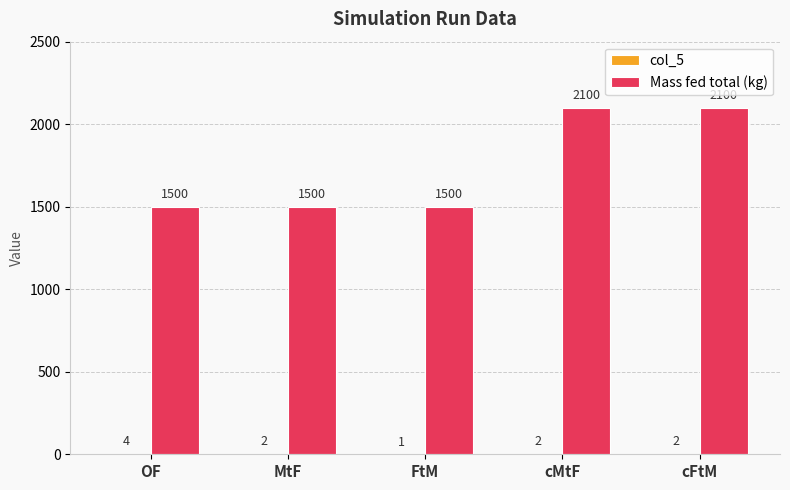

What is the greatest value displayed?

2100